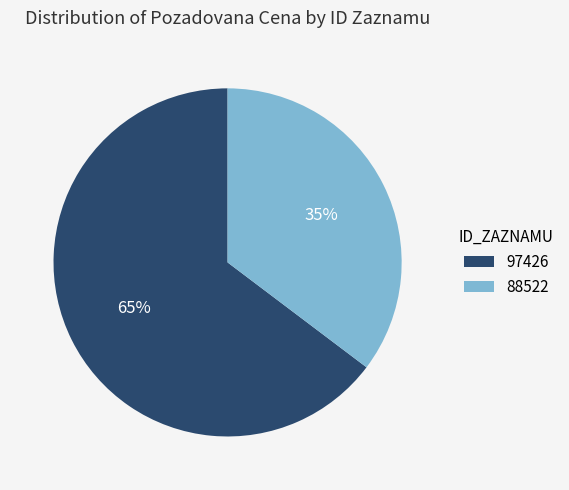

What percentage is the 97426 slice, to the nearest percent?

65%